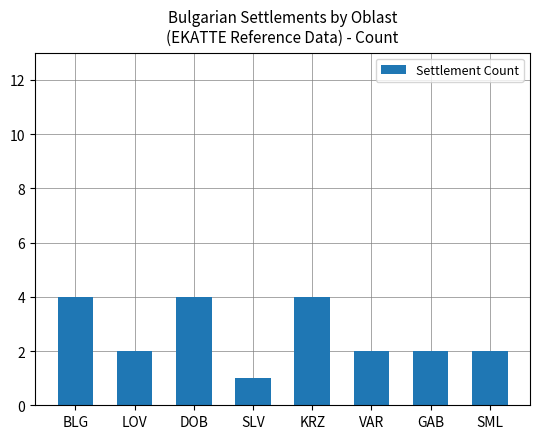

True or false: the data shows 1 at LOV.

False